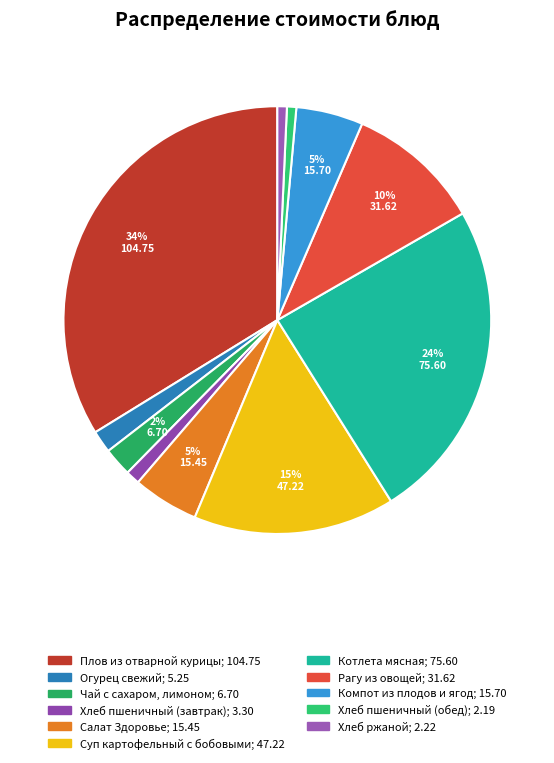

What is the change in value from Суп картофельный с бобовыми to Хлеб пшеничный (обед)?

-45.0